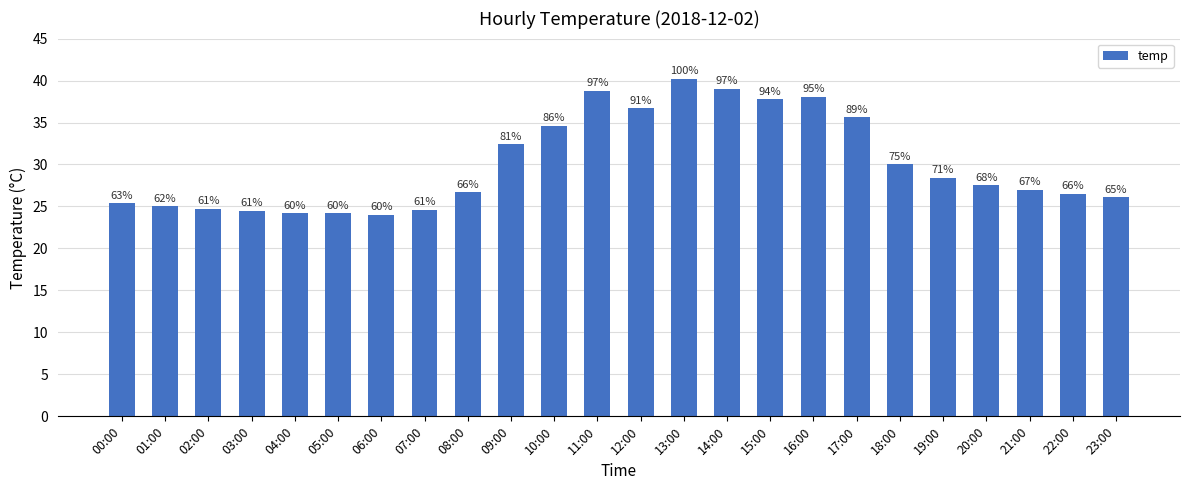

Are the bars horizontal?

No